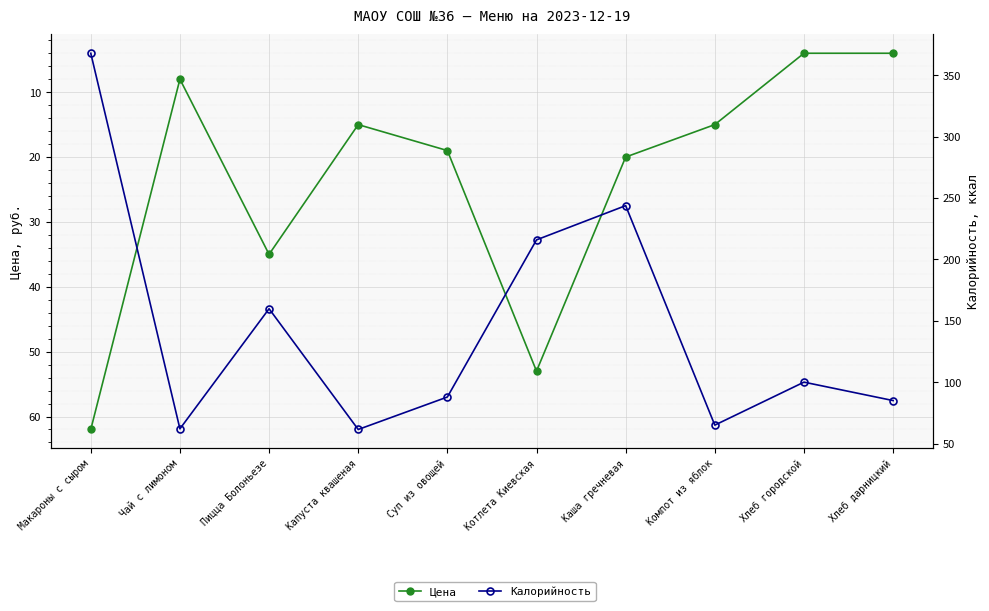

What is the value of the Цена point at the 10th from the left?

4.0